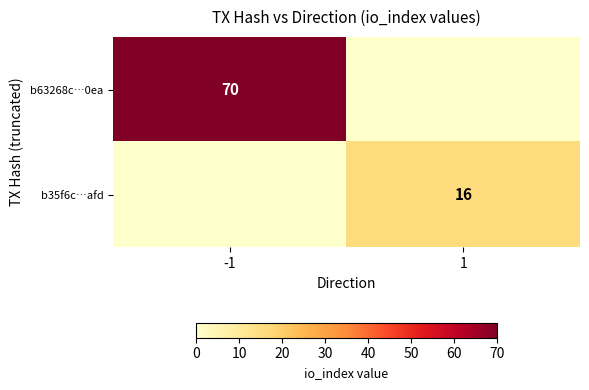

How many distinct data groups are displayed?

2